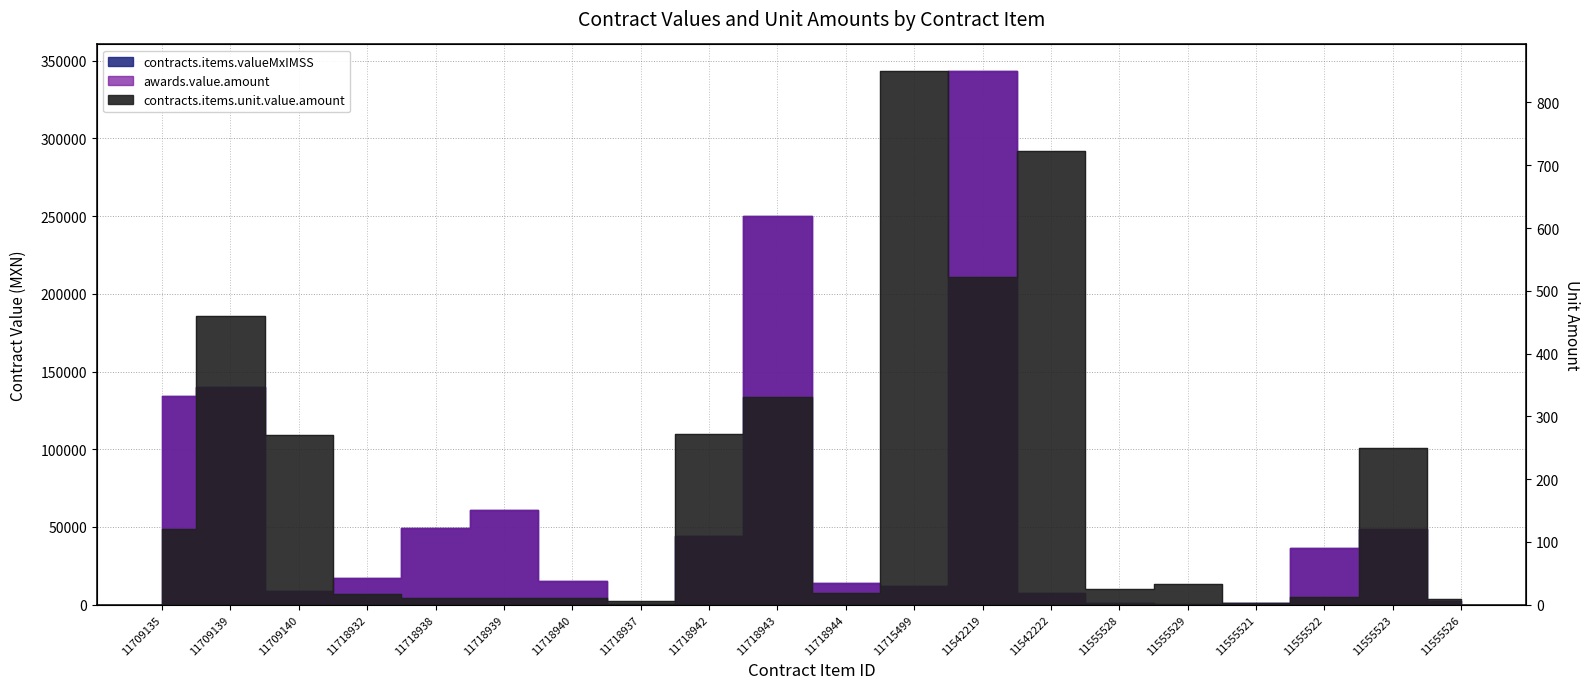

What is the label of the 4th point from the left?

11718932